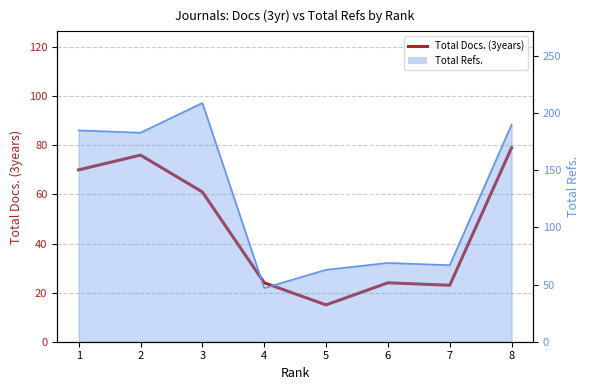

What is the sum of the values at 6 and 5?

39